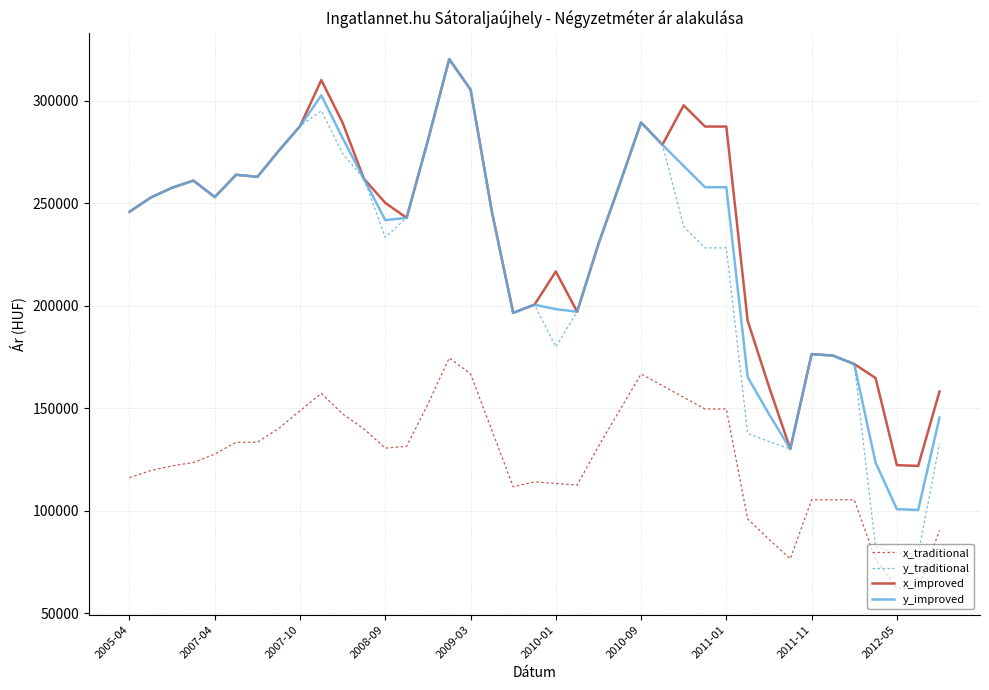

True or false: x_traditional and y_improved cross at least once.

False